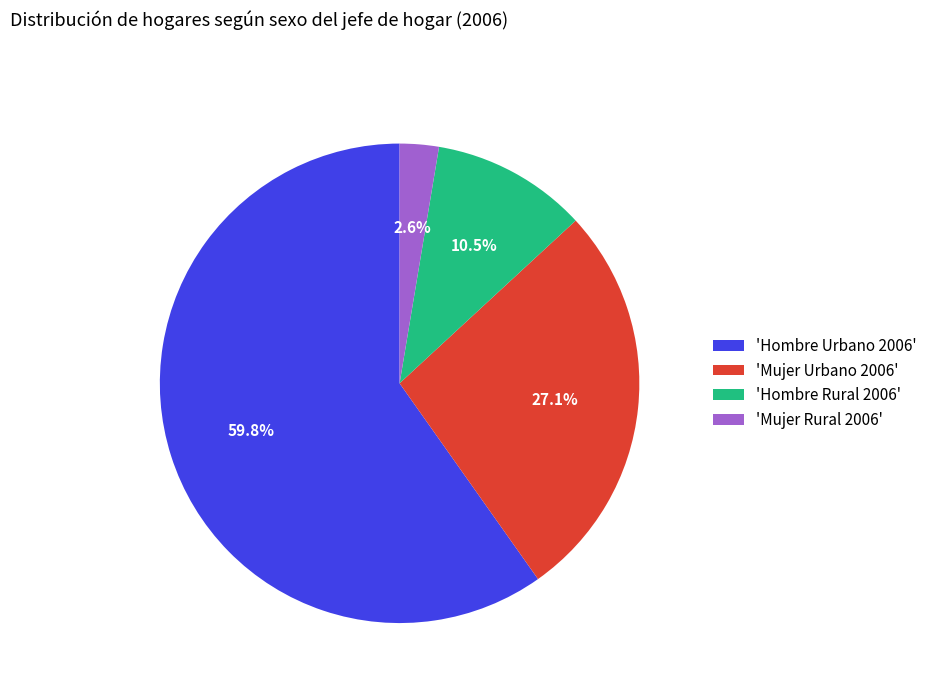

What is the smallest slice in the pie chart?

'Mujer Rural 2006'